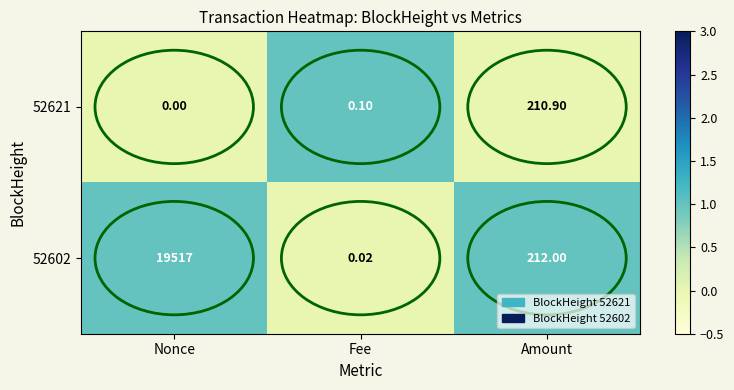

What is the spread (max minus min) of values at Amount?

1.1